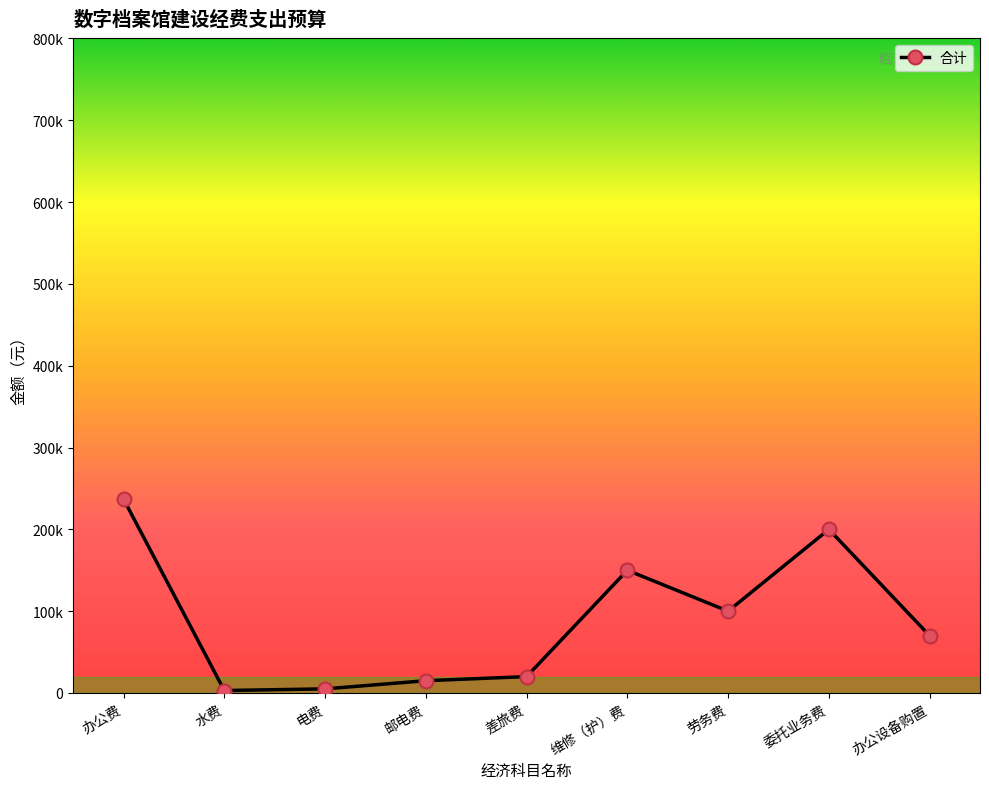

Does the chart have visible grid lines?

No